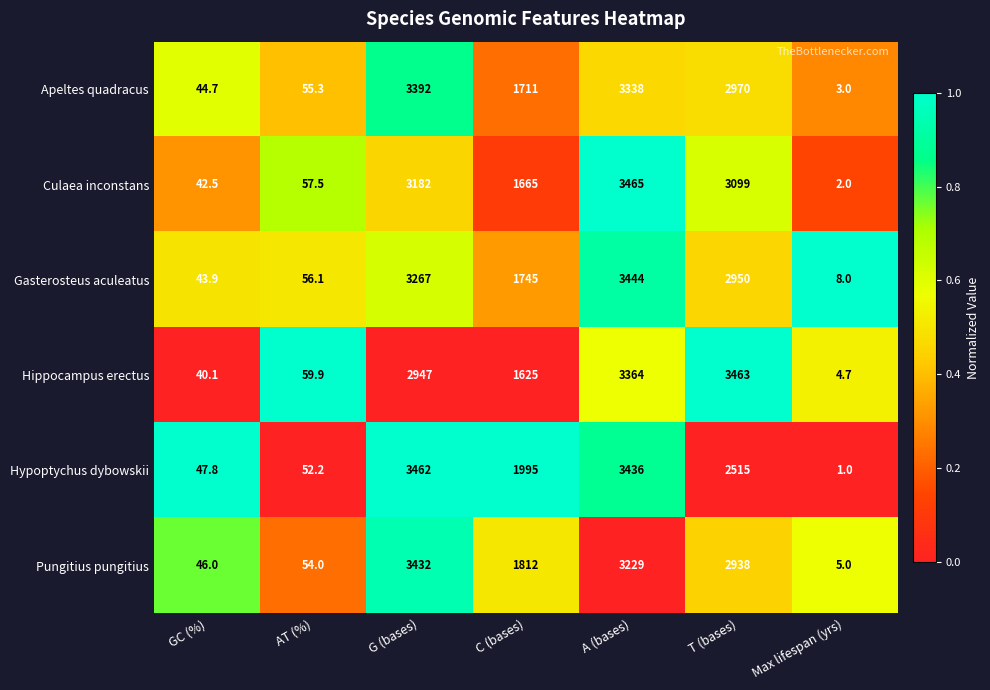

How many values in the Apeltes quadracus series are below 1711?

3